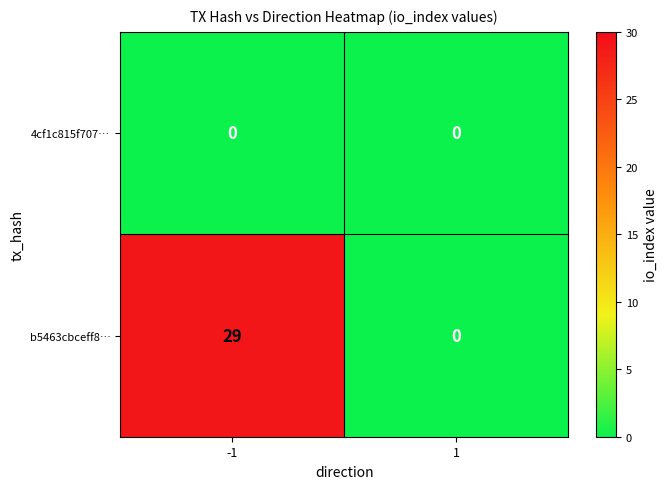

Reading left to right, list all the values displayed in this chart.

4cf1c815f707…: 0	0
b5463cbceff8…: 29	0